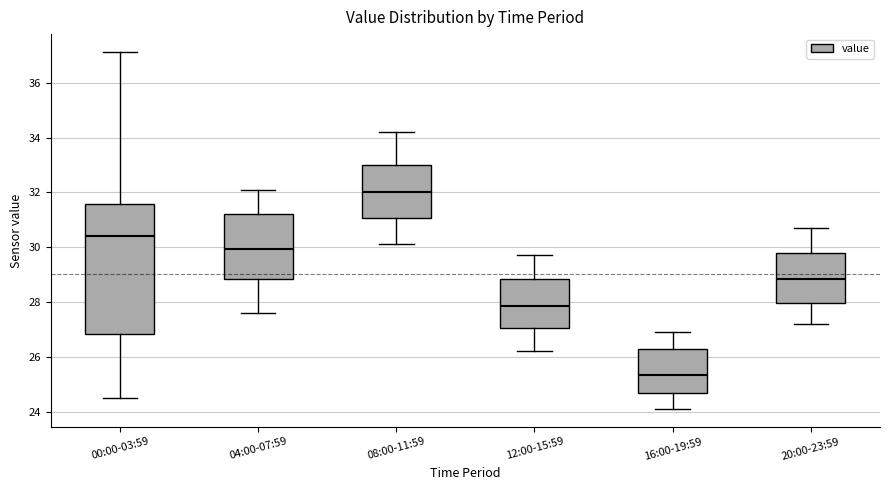

Reading left to right, read every box against the y-axis: the position of its median line, the range the box covers, and the ends of its whiskers. The values are not printed on the chart, so give them approximately, as read against the axis.

00:00-03:59: median 30.4, box 26.8 to 31.6, whiskers 24.6 to 37.2
04:00-07:59: median 30.0, box 28.8 to 31.2, whiskers 27.6 to 32.2
08:00-11:59: median 32.0, box 31.0 to 33.0, whiskers 30.2 to 34.2
12:00-15:59: median 27.8, box 27.0 to 28.8, whiskers 26.2 to 29.8
16:00-19:59: median 25.4, box 24.6 to 26.4, whiskers 24.2 to 27.0
20:00-23:59: median 28.8, box 28.0 to 29.8, whiskers 27.2 to 30.8